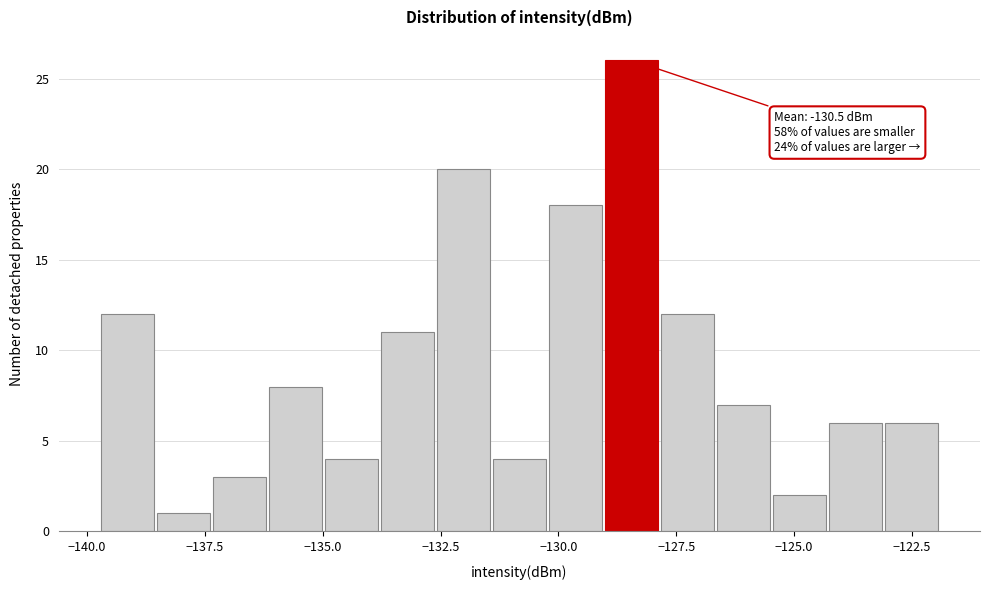

Around what value on the x-axis is the tallest bar? Give the approximate position of its centre, as read against the axis.

-128.5